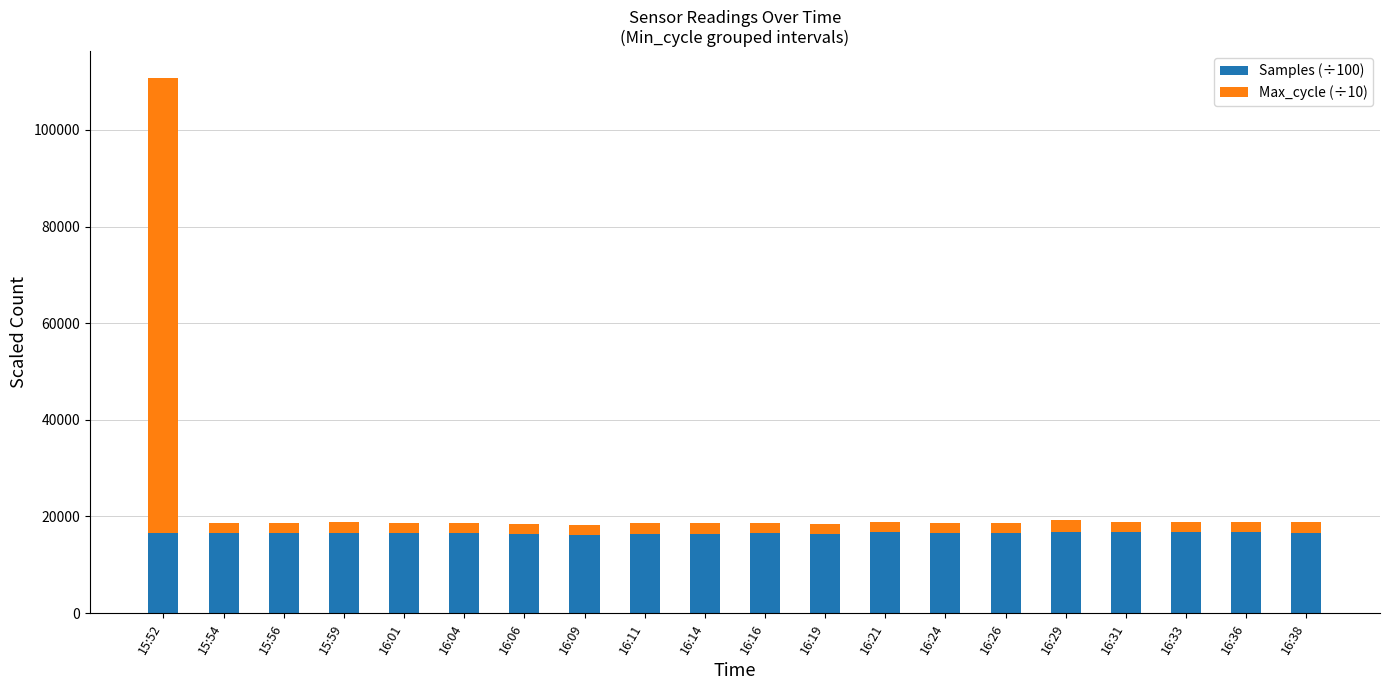

What is the sum of all Samples (÷100) values?

330750.7